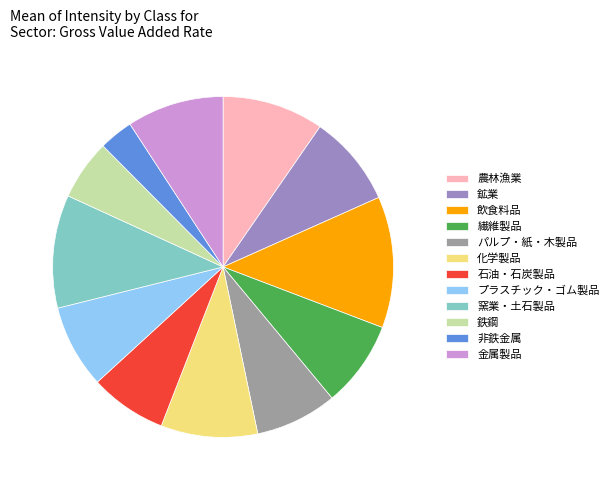

Is it true that 農林漁業 is 10% of the pie?

True